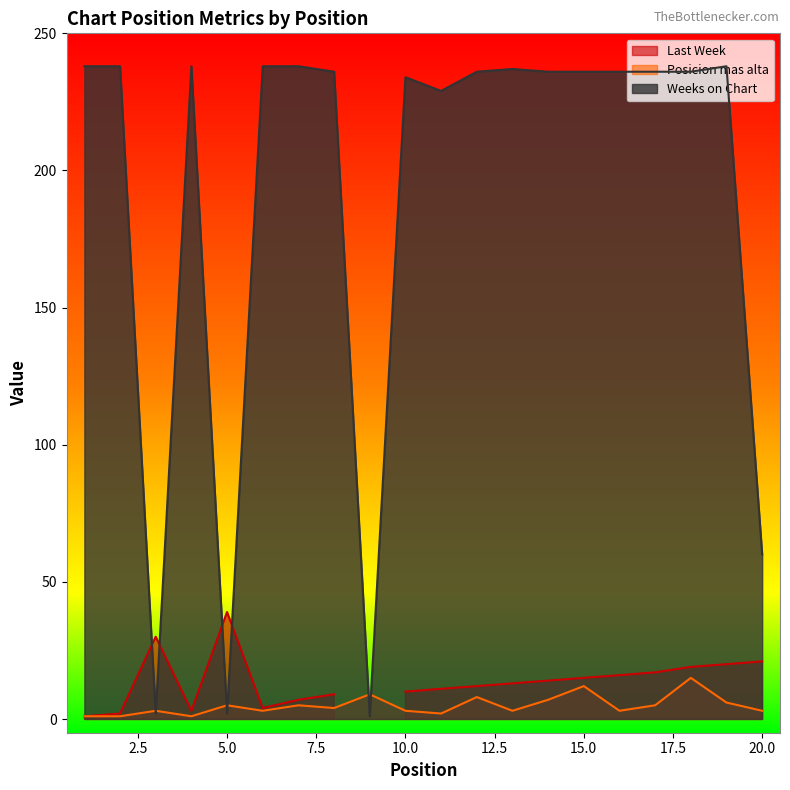

At which label is Weeks on Chart closest to 119?

20.0